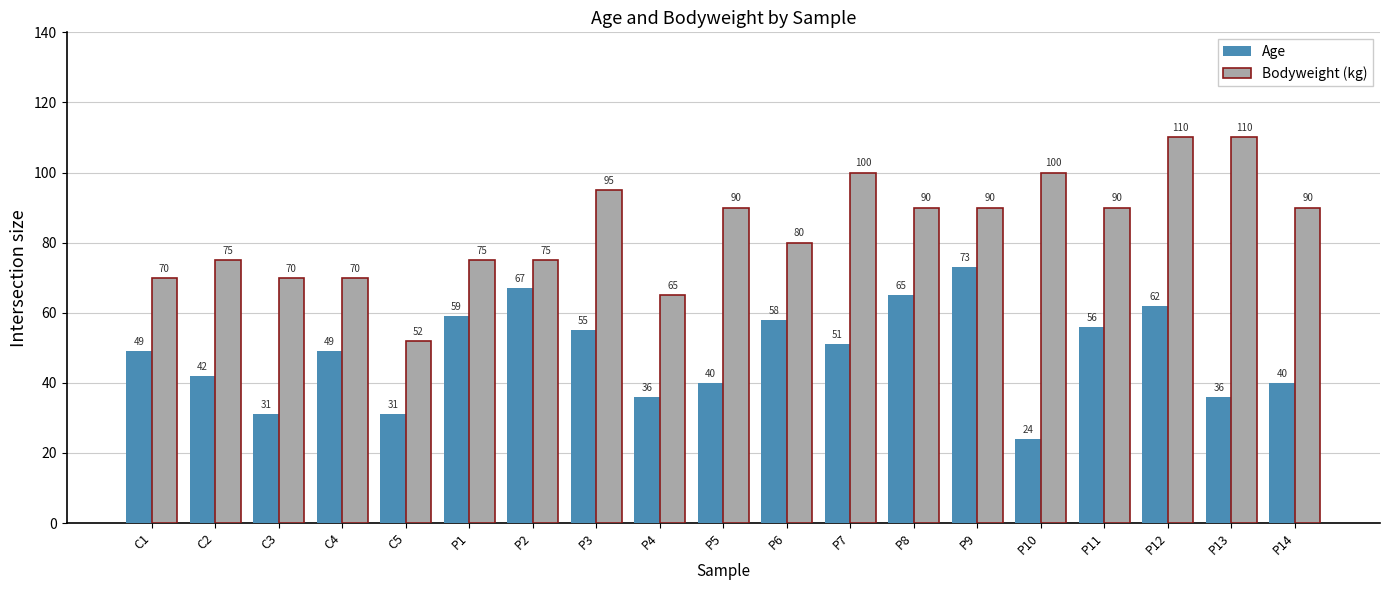

What is the difference between the highest and lowest values at P12?

48